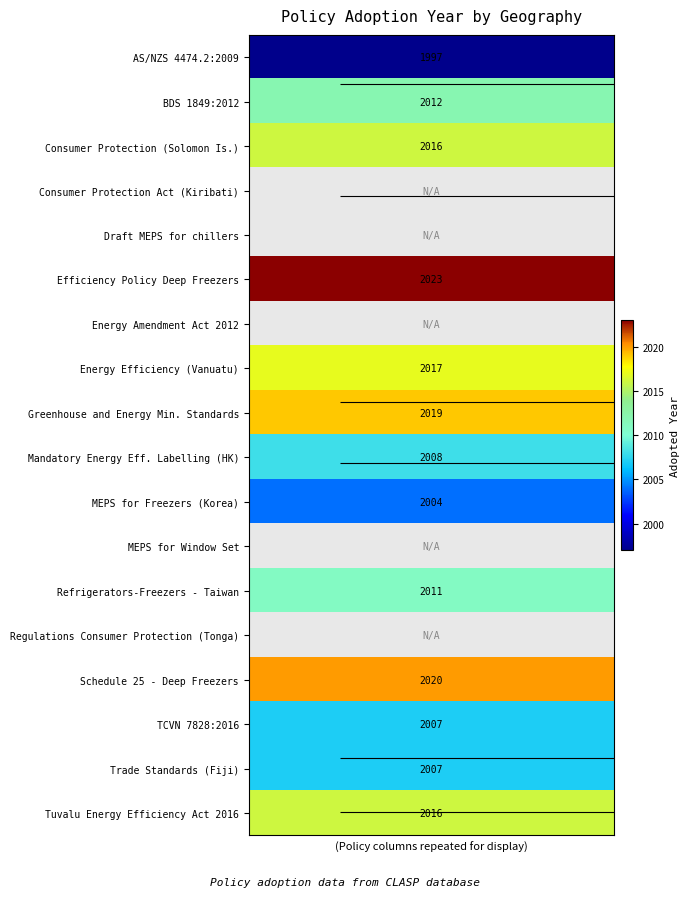

Between 3 and 1, which is larger?

3